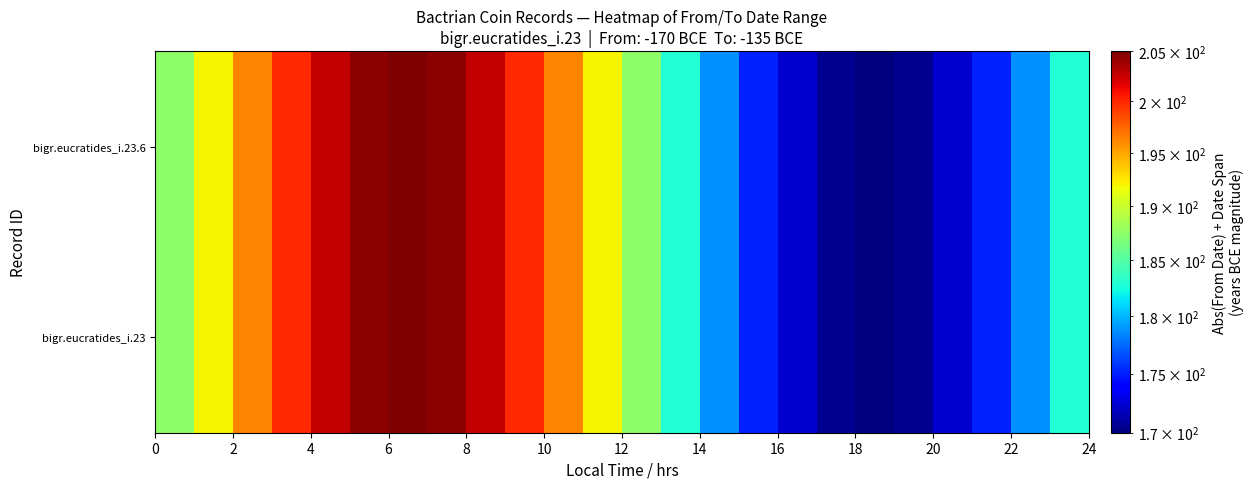

Reading left to right, what are all the values shown in this chart?

bigr.eucratides_i.23: 187.5	192.0	196.2	199.9	202.7	204.4	205.0	204.4	202.7	199.9	196.2	192.0	187.5	183.0	178.8	175.1	172.3	170.6	170.0	170.6	172.3	175.1	178.8	183.0
bigr.eucratides_i.23.6: 187.5	192.0	196.2	199.9	202.7	204.4	205.0	204.4	202.7	199.9	196.2	192.0	187.5	183.0	178.8	175.1	172.3	170.6	170.0	170.6	172.3	175.1	178.8	183.0